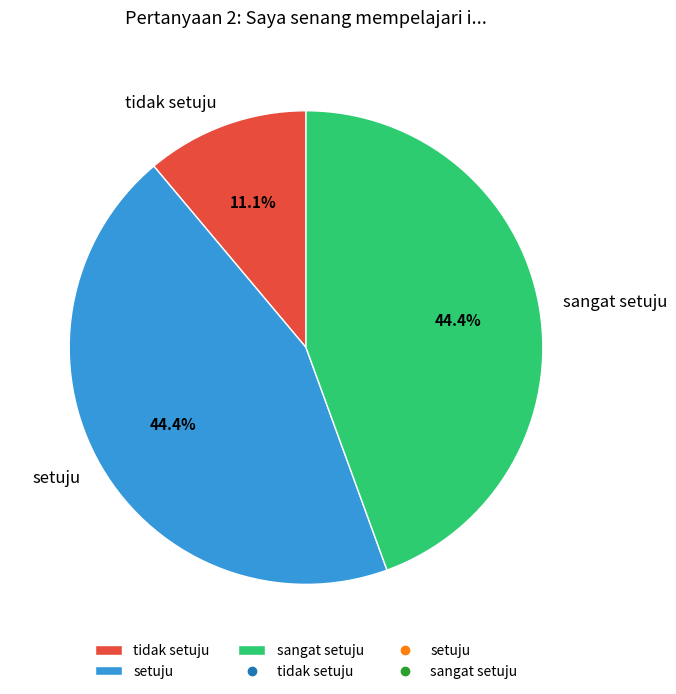

What is the smallest slice in the pie chart?

tidak setuju